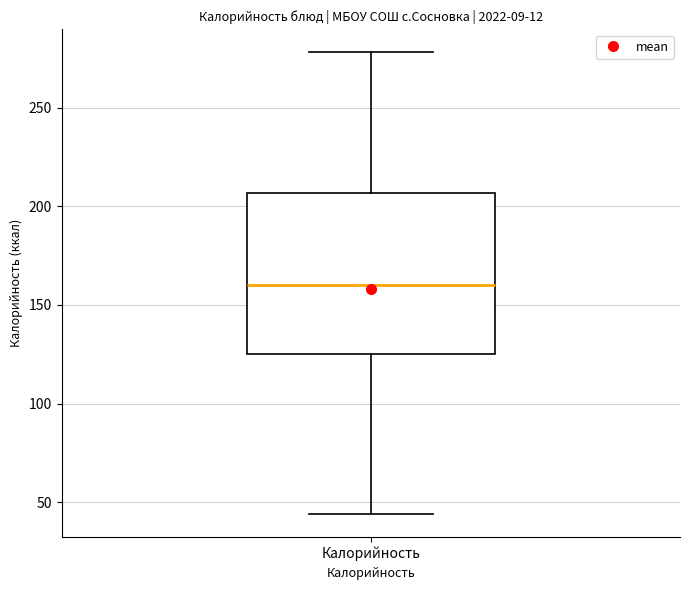

Where does the upper whisker of the box for Калорийность end on the y-axis? The values are not printed on the chart, so give them approximately, as read against the axis.

280